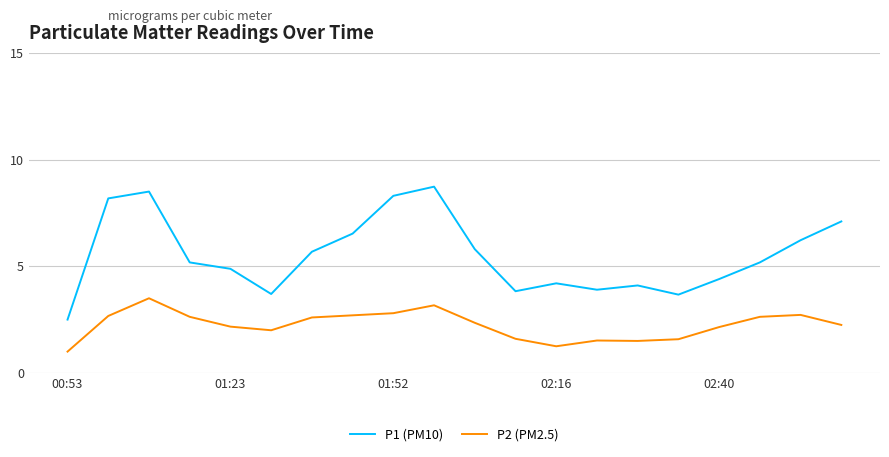

What is the maximum value shown in the chart?

8.7